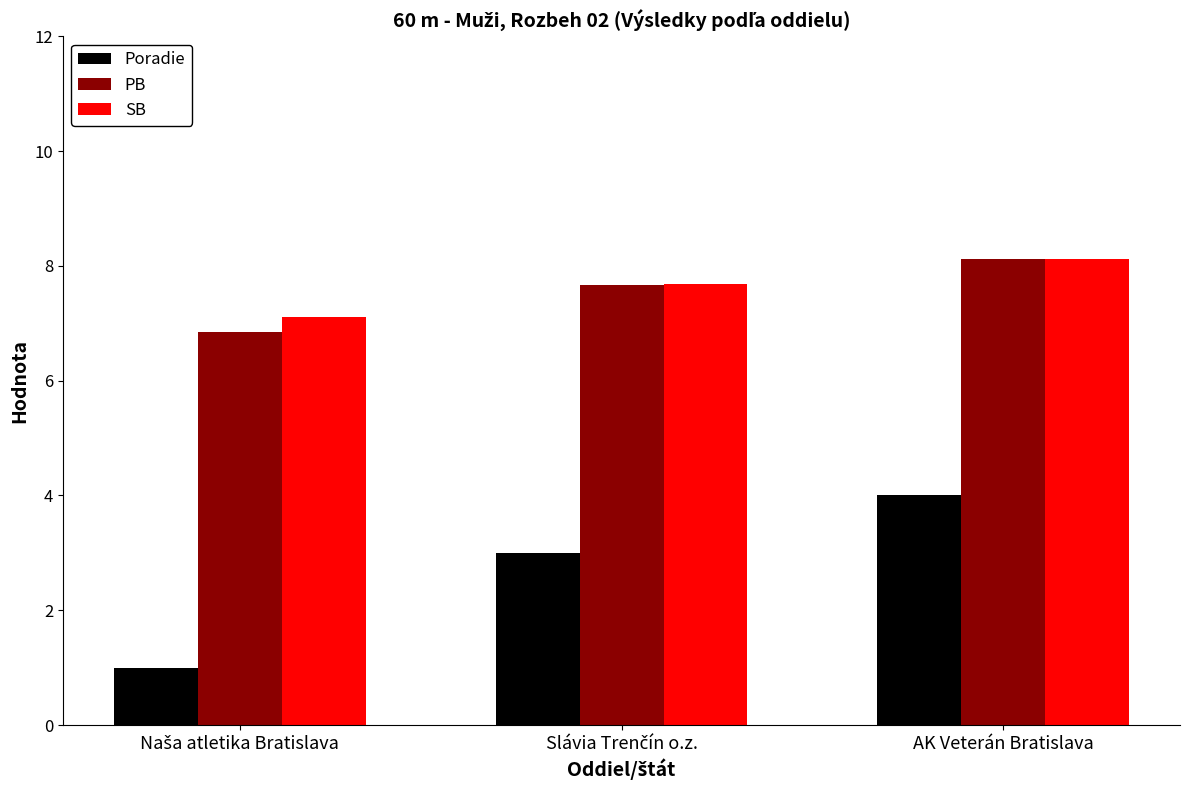

What is the difference between the second highest and minimum values in the PB series?

0.8